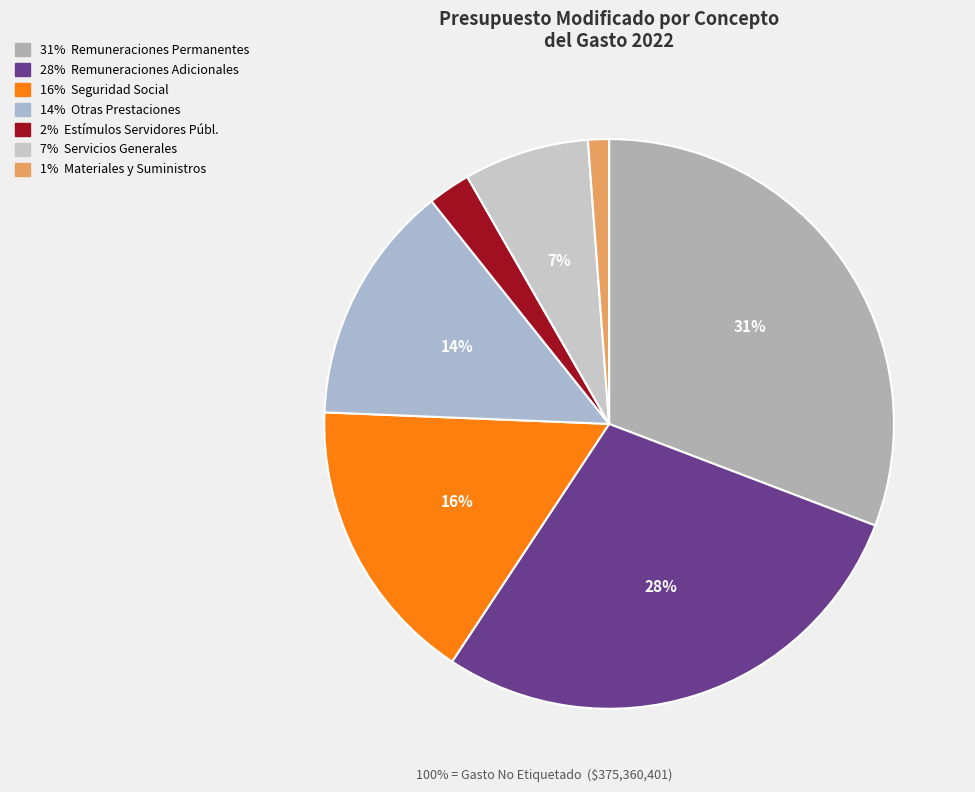

Is there any slice that represents more than half of the pie?

No